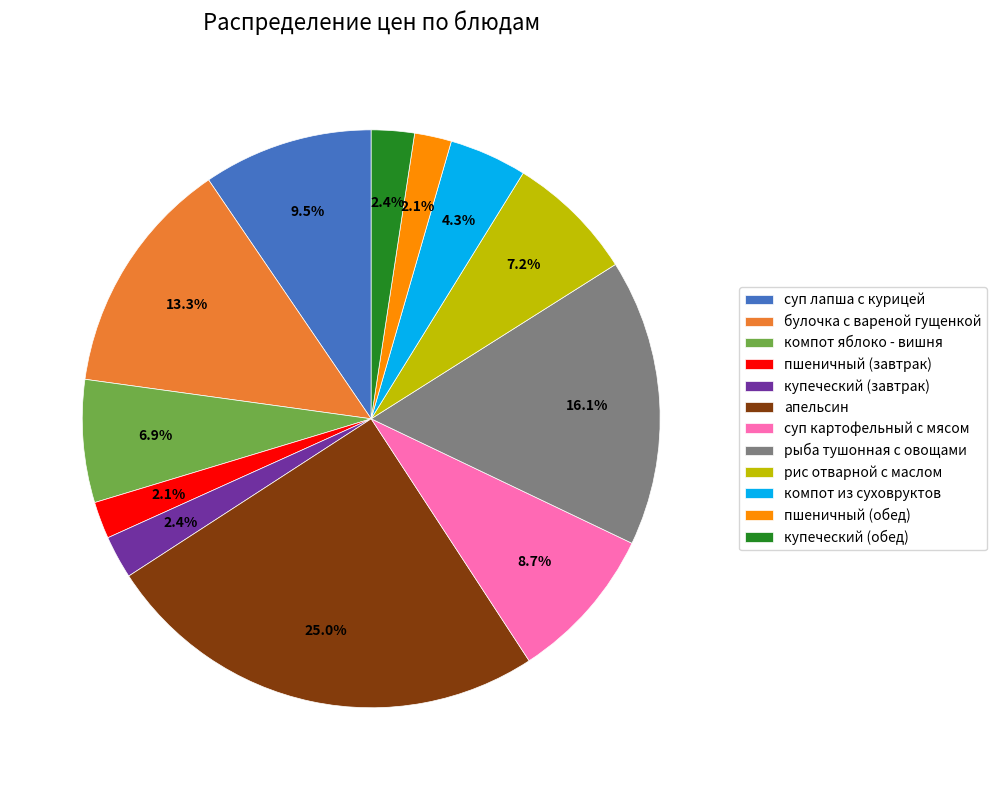

Combined, what portion of the pie is суп картофельный с мясом and компот яблоко - вишня?

15.6%